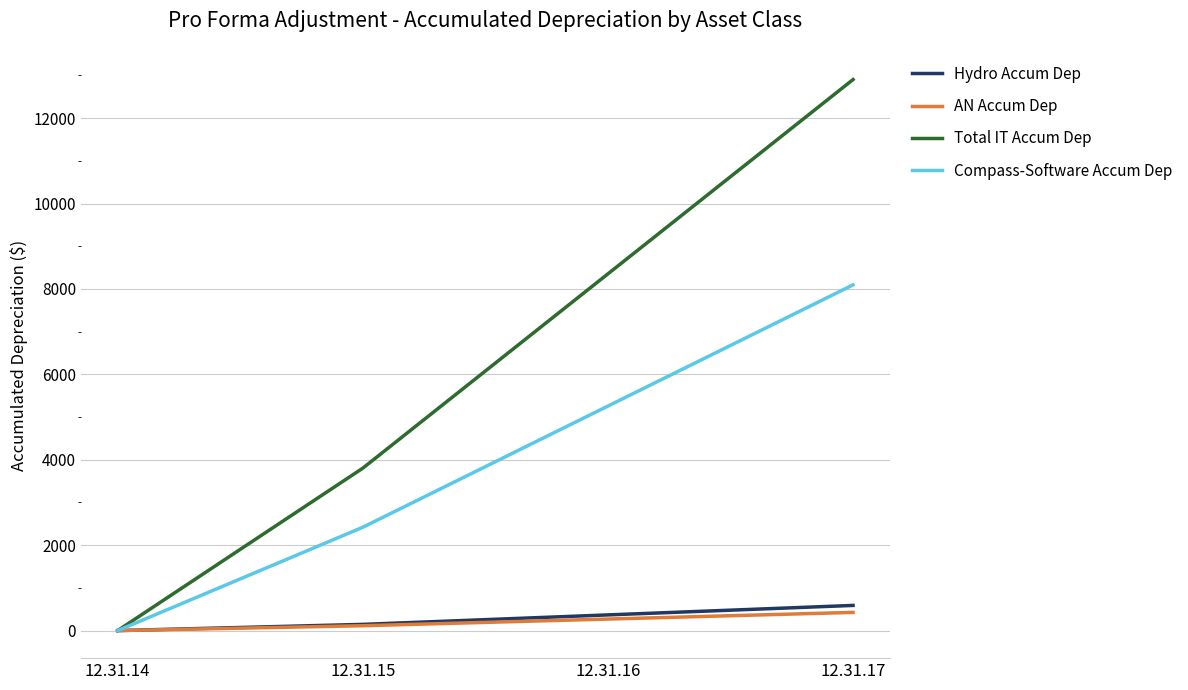

Where does the Total IT Accum Dep series first go above 8353?

12.31.16